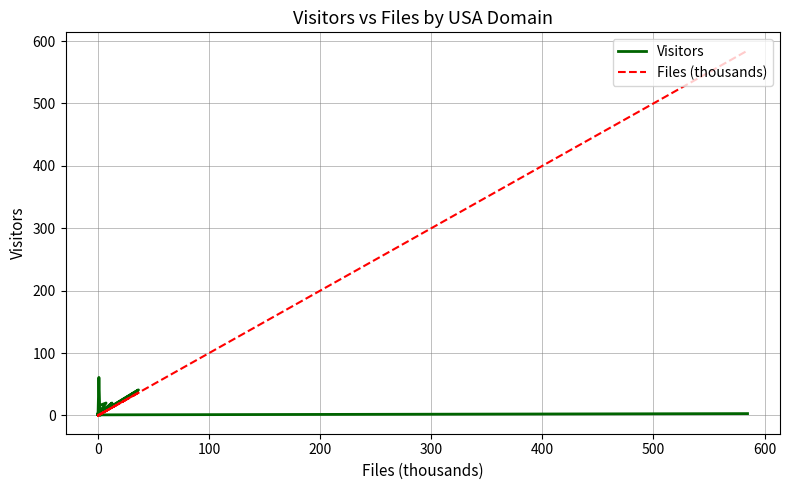

Rank the series by their maximum value, from highest to lowest.

Files (thousands), Visitors